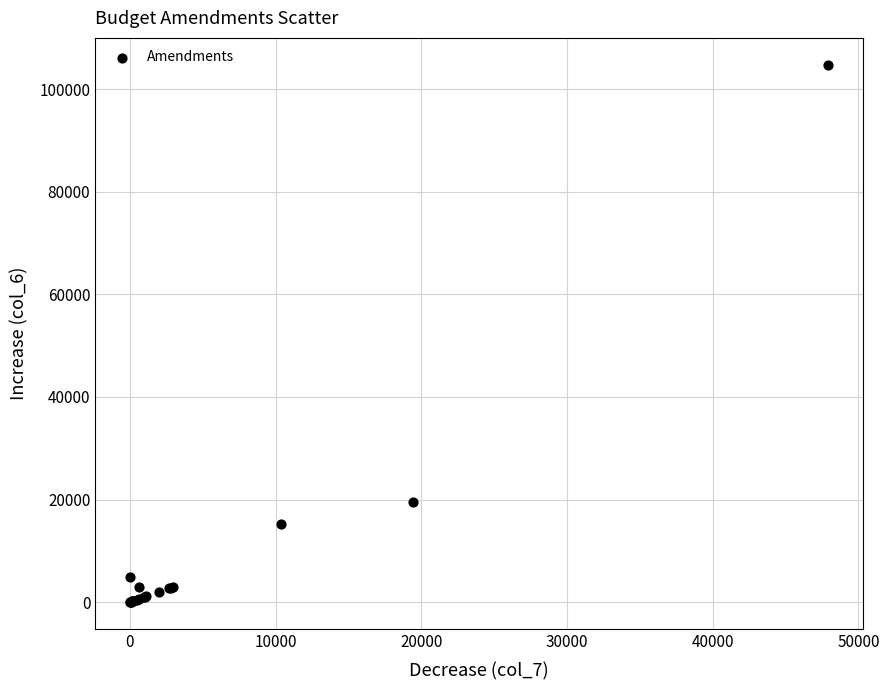

What Y value in the scatter plot is closest to 52411?

19458